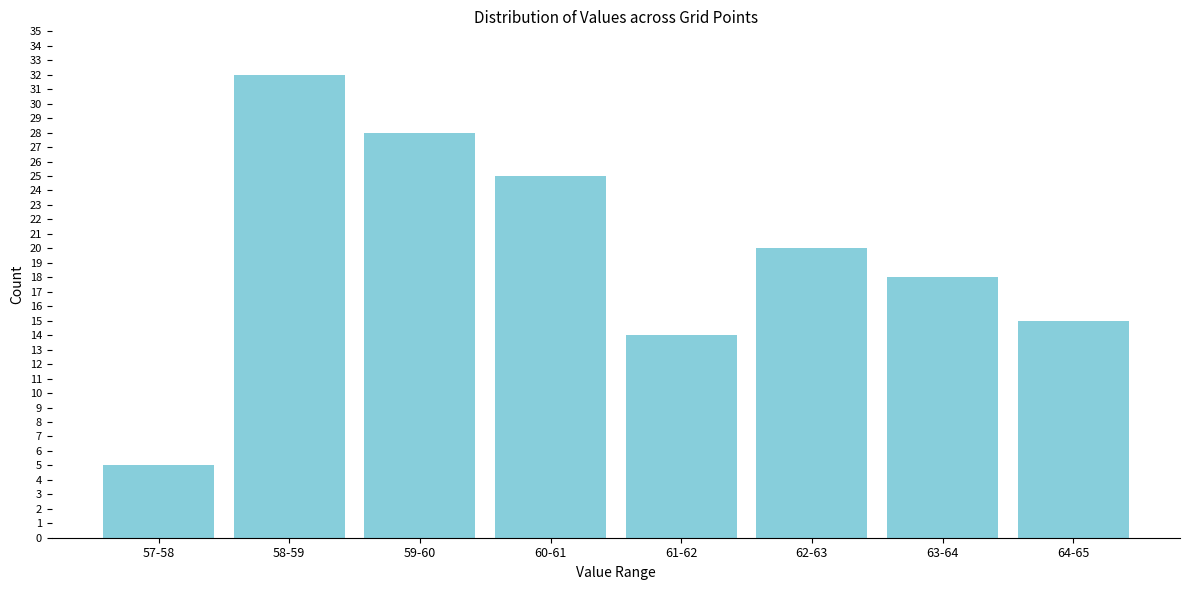

Reading left to right, what are all the values shown in this chart?

5	32	28	25	14	20	18	15